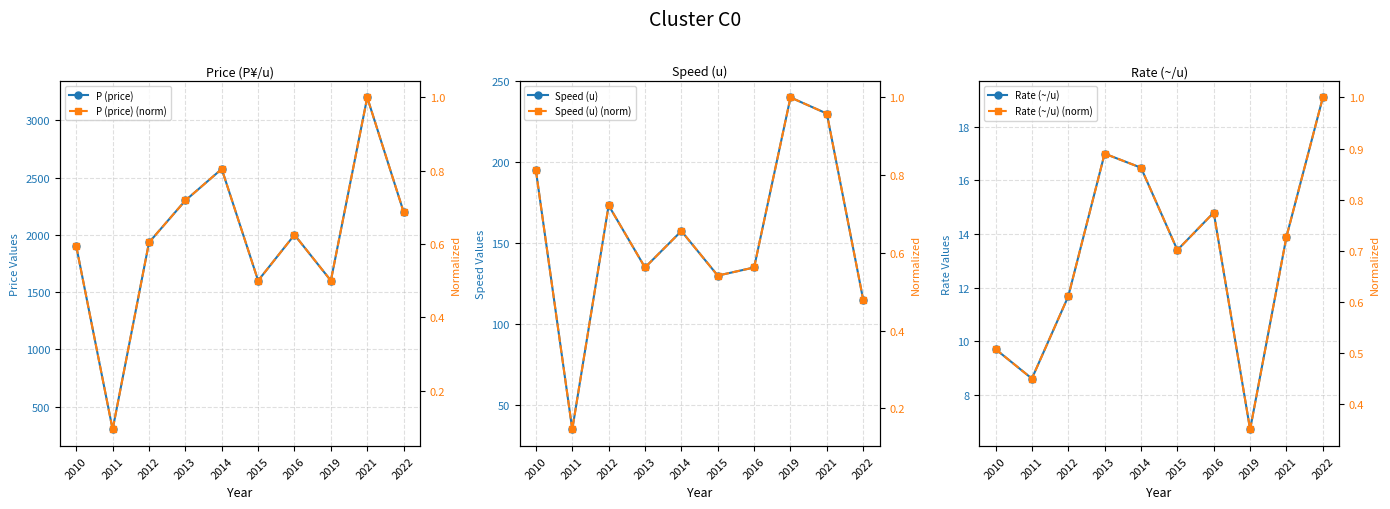

Which series has the widest spread of values?

P (price)